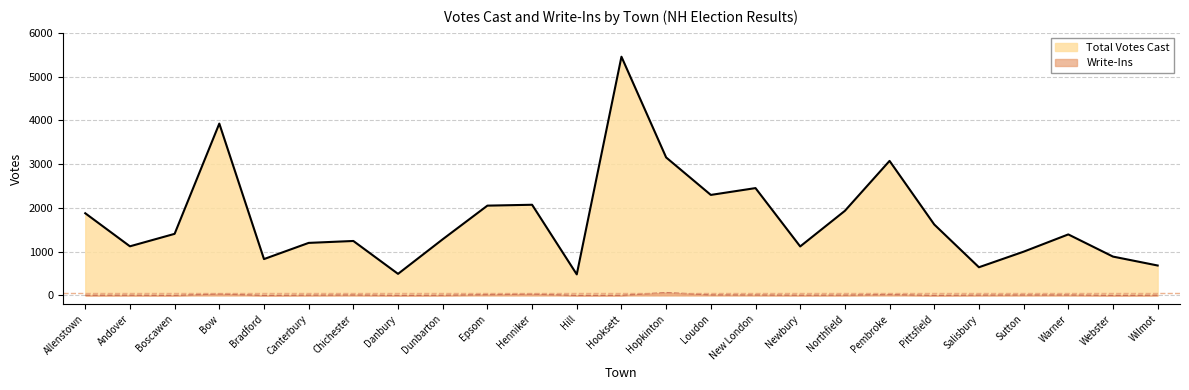

Reading left to right, extract all data points from this chart.

Total Votes Cast: 1877	1121	1406	3927	829	1199	1243	491	1282	2051	2071	479	5456	3153	2296	2452	1118	1932	3074	1620	642	998	1393	886	682
Write-Ins: 3	4	0	32	0	5	9	0	3	17	29	0	2	62	11	9	4	6	18	0	6	9	9	0	4